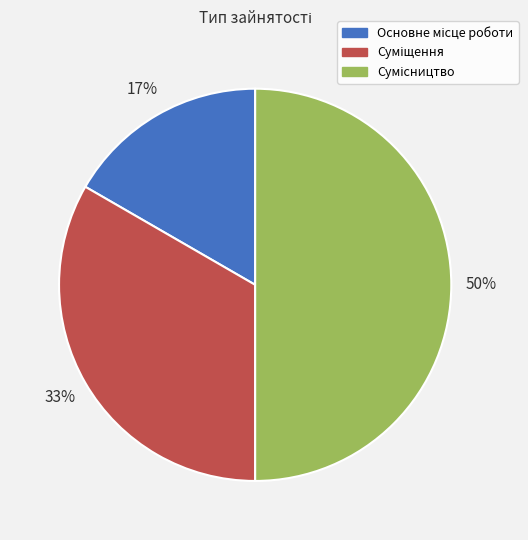

To the nearest percent, what is the average slice percentage?

33%